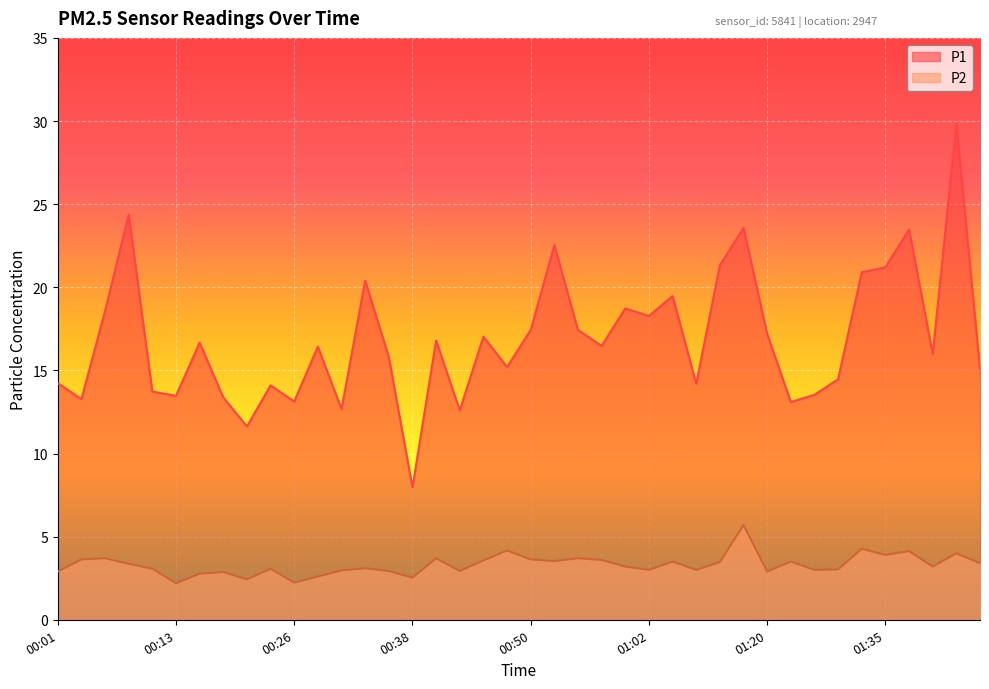

What is the value of the P2 point at the 24th from the left?

3.6